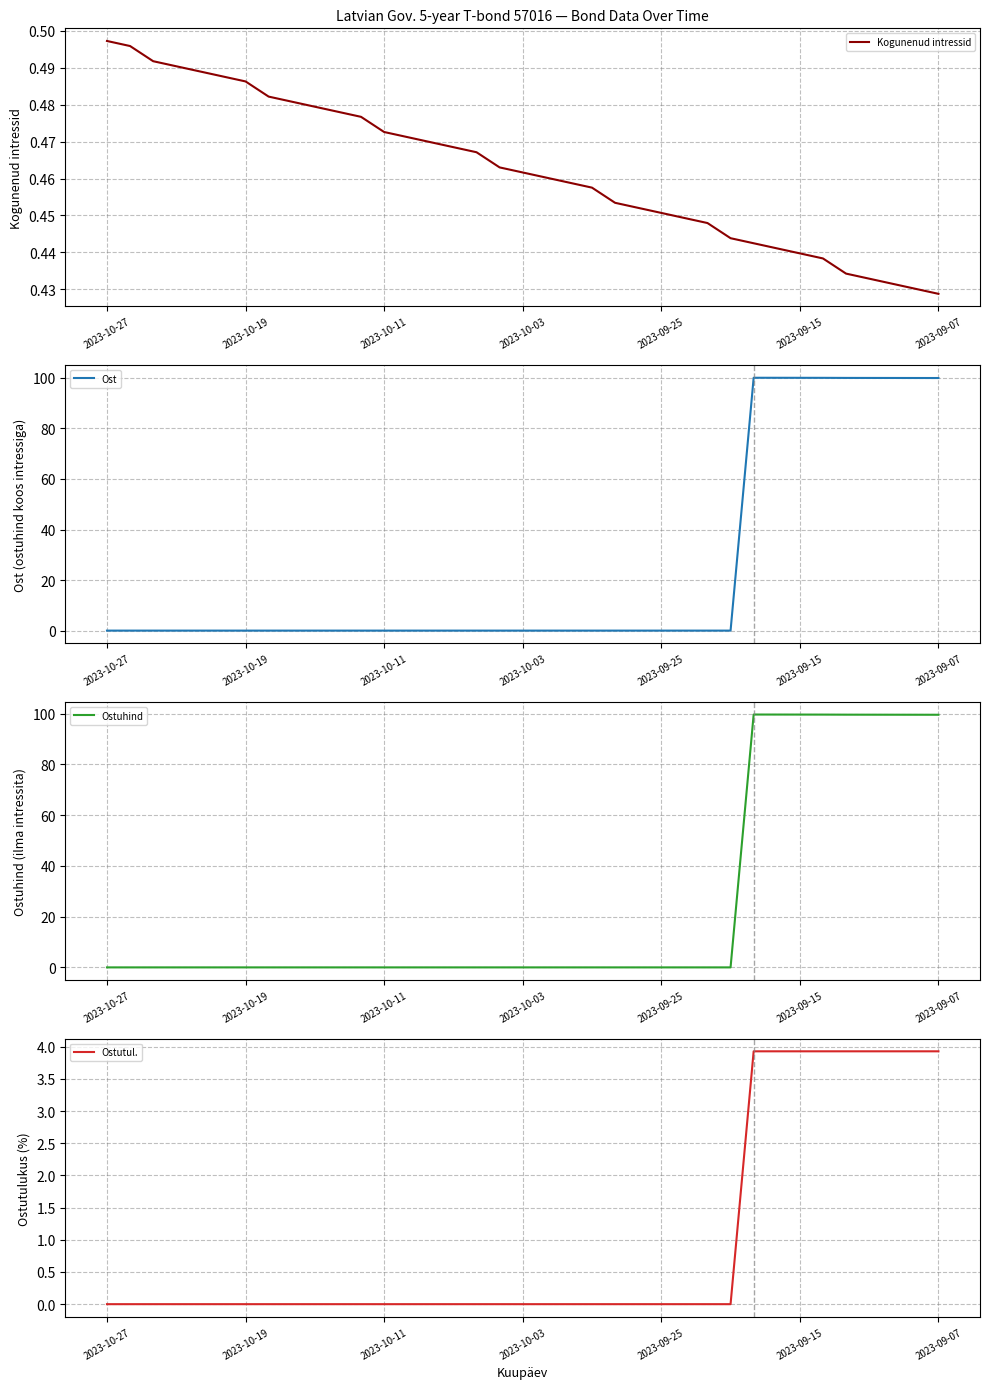

How many lines are shown in the chart?

4